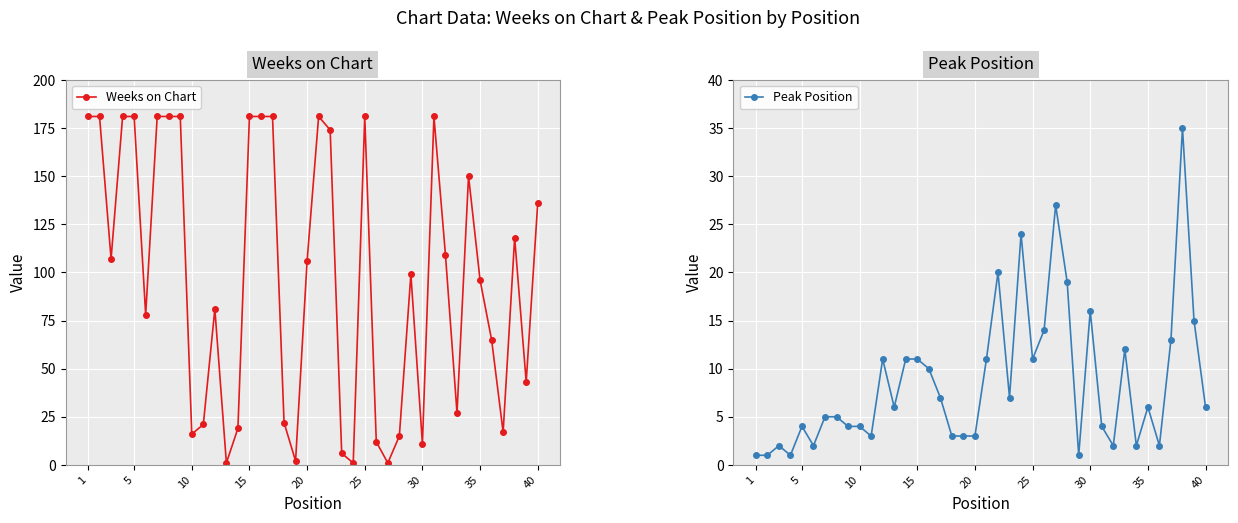

List the series in order of their overall mean, highest first.

Weeks on Chart, Peak Position